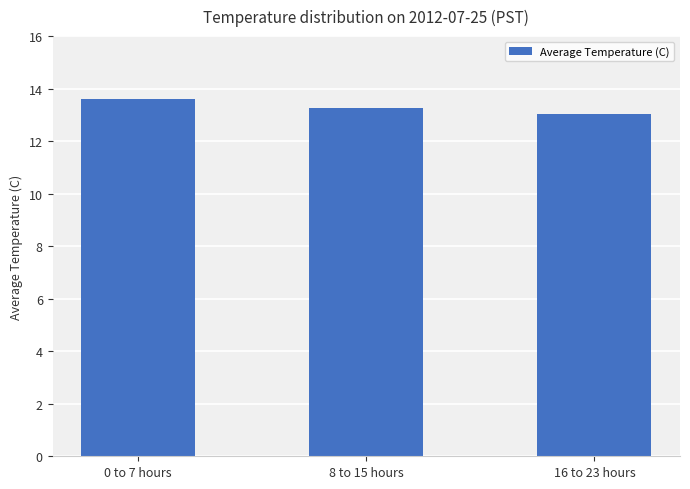

What is the label of the 3rd bar from the left?

16 to 23 hours